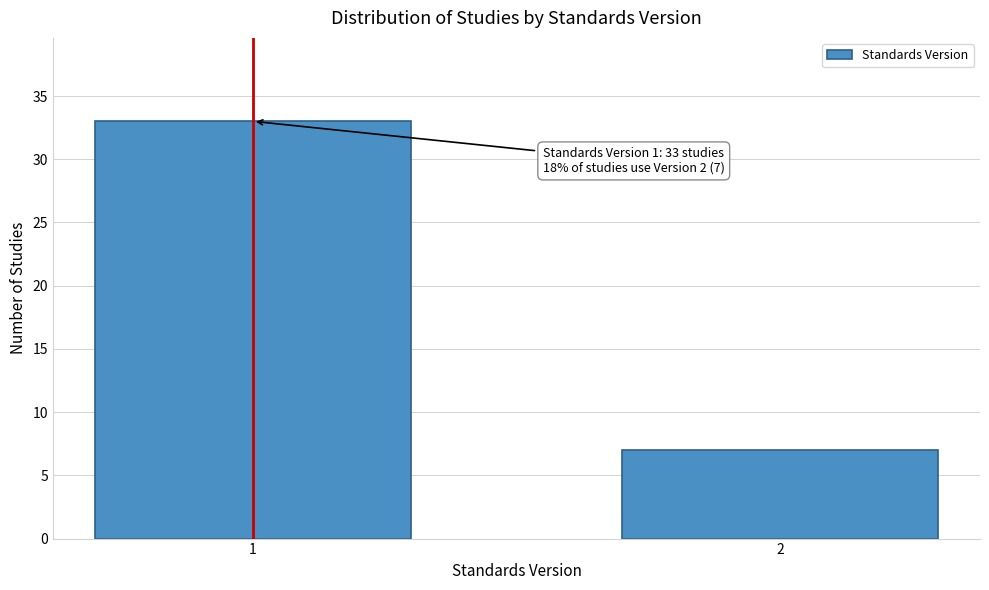

Reading left to right, extract all data points from this chart.

1=33	2=7